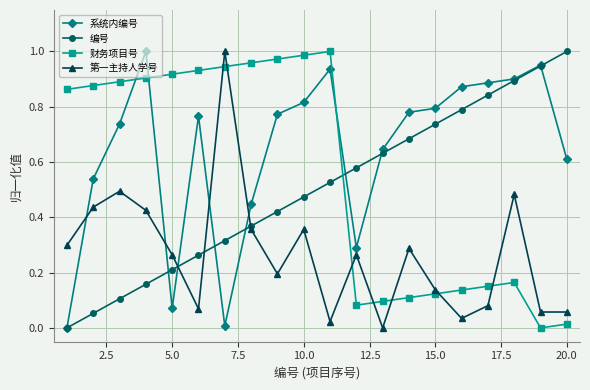

True or false: 编号 has more than 2 interior local peaks.

False